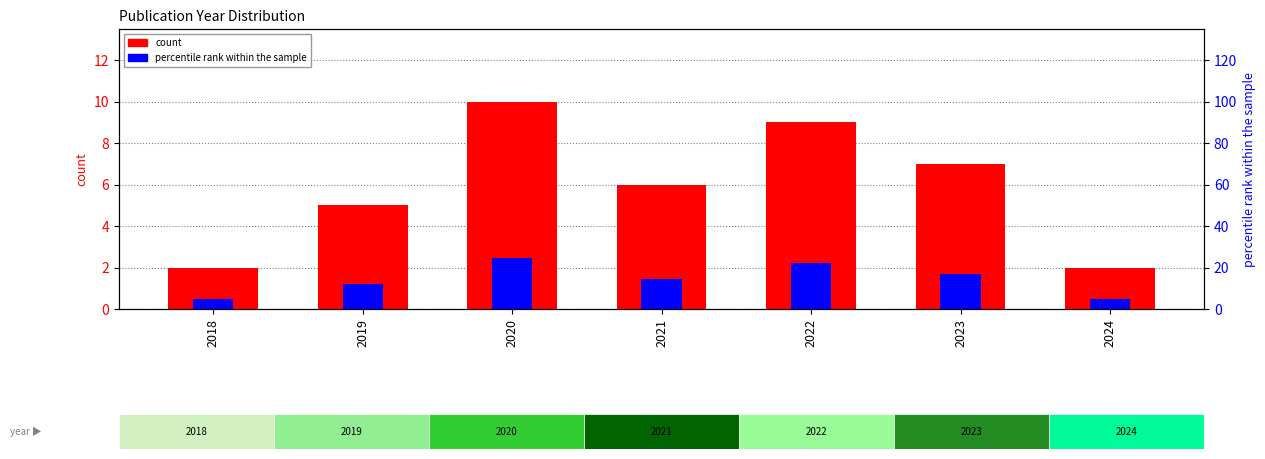

What is the smallest value displayed?

0.5